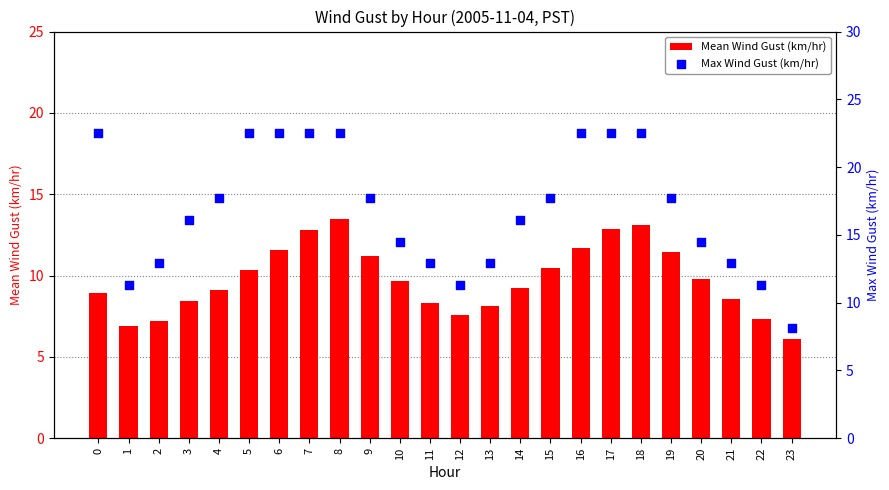

Is the value of Mean Wind Gust (km/hr) at 5 greater than the value of Max Wind Gust (km/hr) at 10?

No